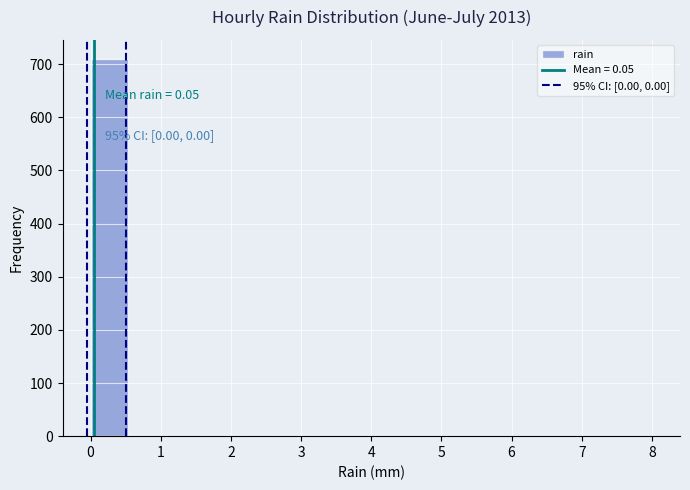

Over which range of the x-axis is the bar tallest?

0.0 to 0.5